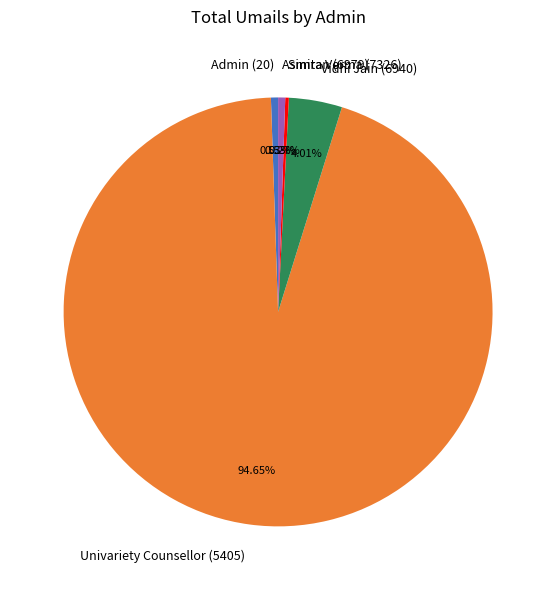

Combined, do Admin (20) and Univariety Counsellor (5405) account for over 50%?

Yes